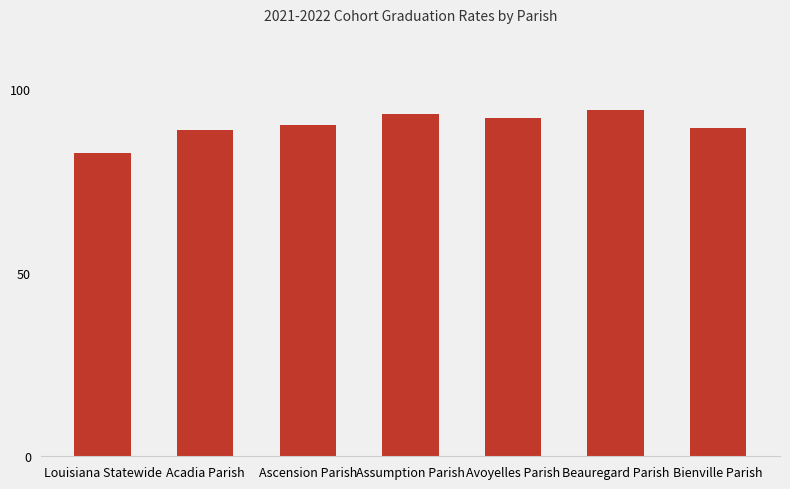

What value does the data have at Assumption Parish?

93.3